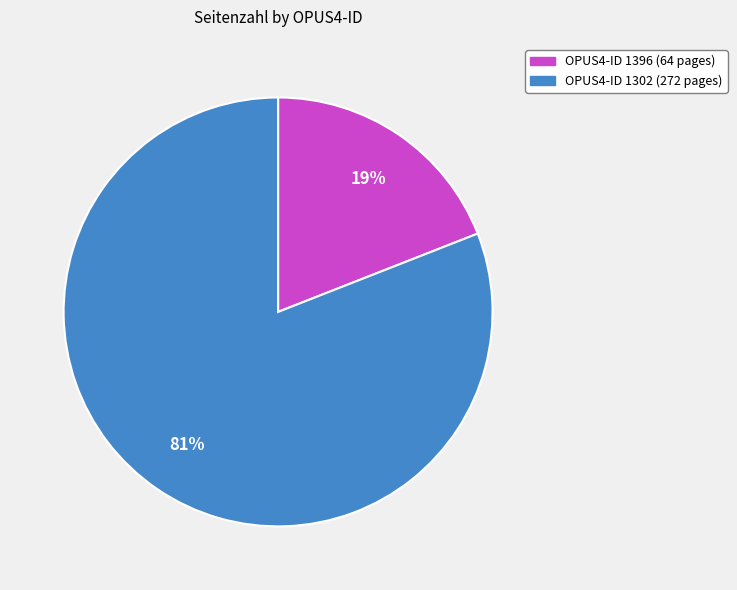

Does any single category account for the majority?

Yes